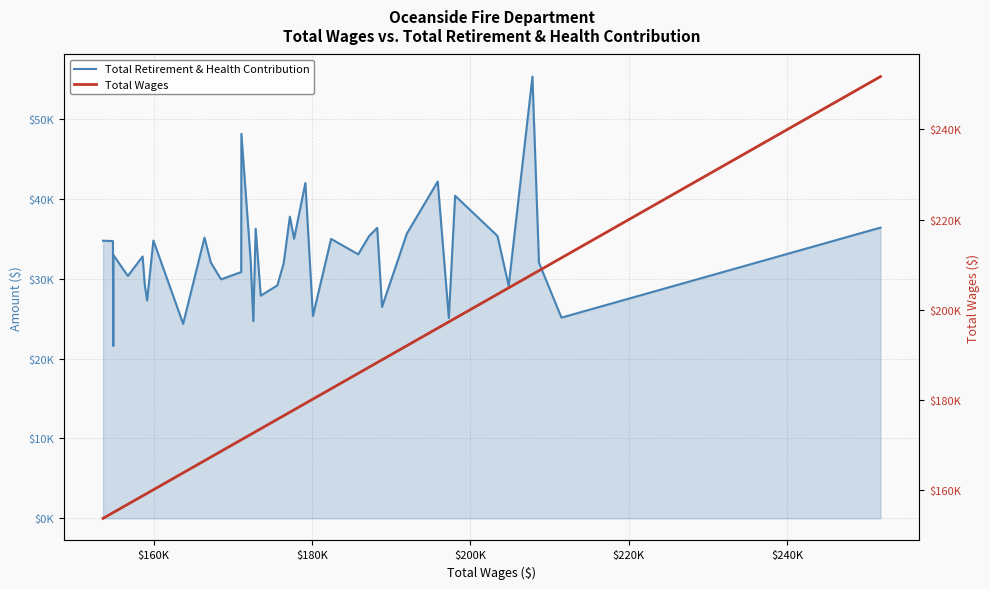

In Total Retirement & Health Contribution, how many points are higher than both neighbors (excluding endpoints)?

13